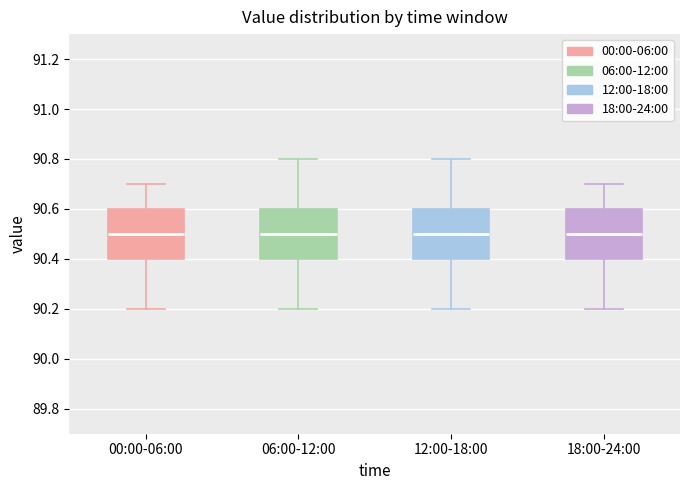

Reading left to right, read every box against the y-axis: the position of its median line, the range the box covers, and the ends of its whiskers. The values are not printed on the chart, so give them approximately, as read against the axis.

00:00-06:00: median 90.5, box 90.4 to 90.6, whiskers 90.2 to 90.7
06:00-12:00: median 90.5, box 90.4 to 90.6, whiskers 90.2 to 90.8
12:00-18:00: median 90.5, box 90.4 to 90.6, whiskers 90.2 to 90.8
18:00-24:00: median 90.5, box 90.4 to 90.6, whiskers 90.2 to 90.7